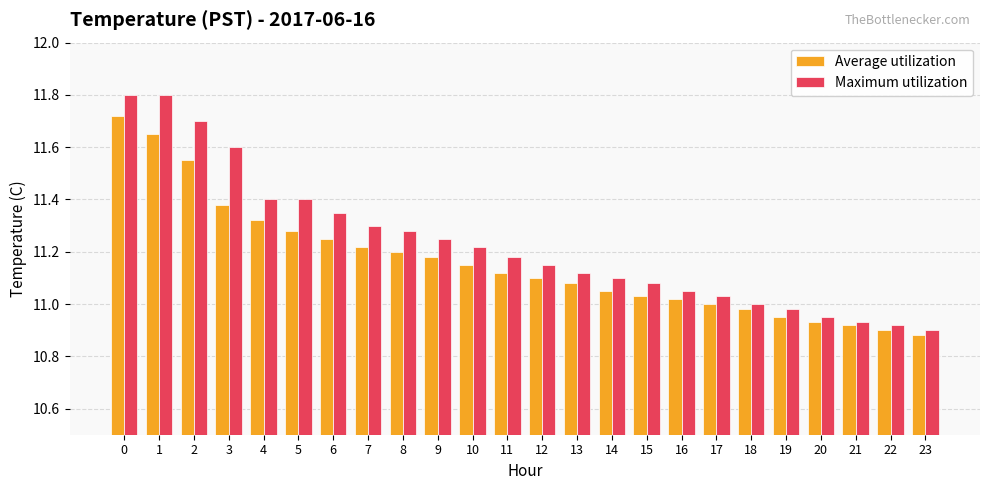

What is the sum of all Maximum utilization values?

269.5